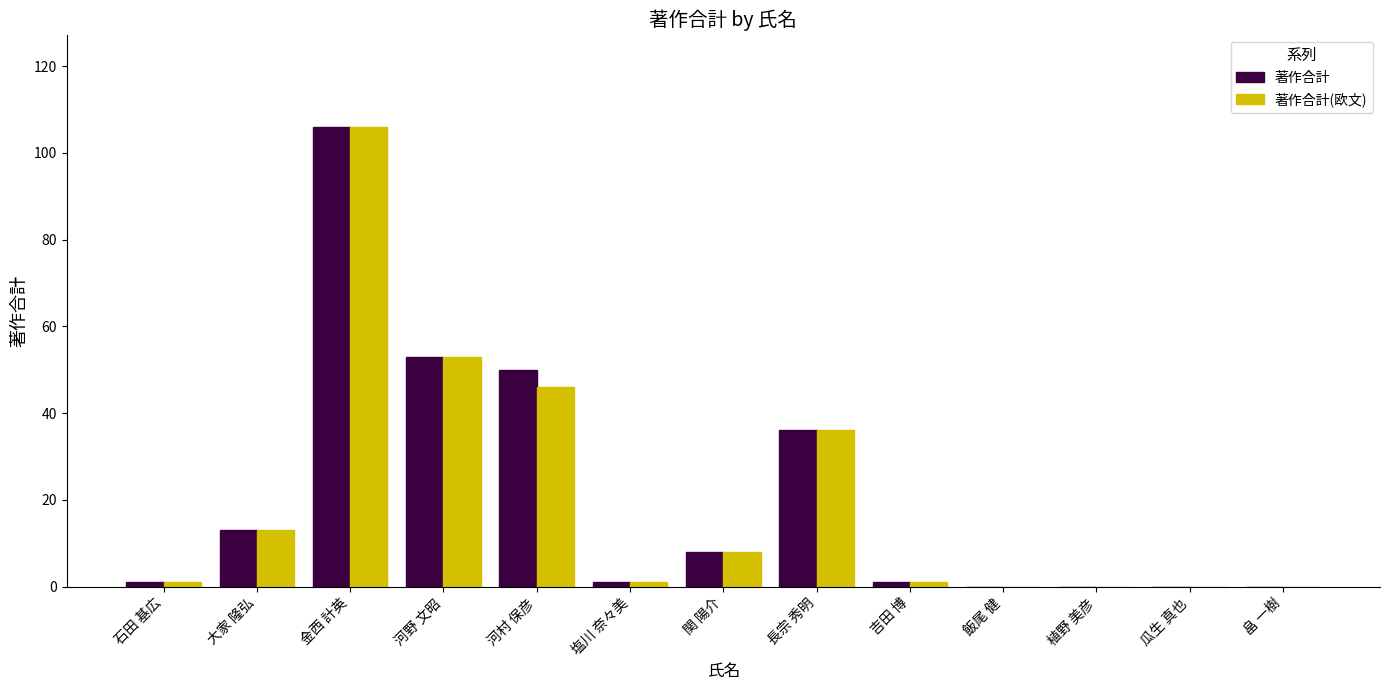

Is the value of 著作合計 at 瓜生 真也 greater than the value of 著作合計(欧文) at 河野 文昭?

No